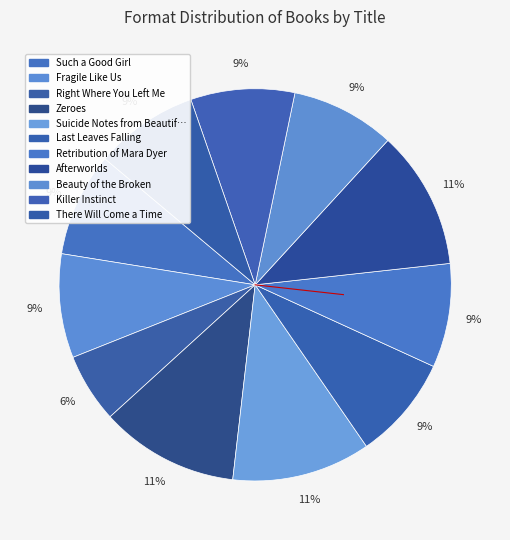

Count the number of slices in the pie.

11